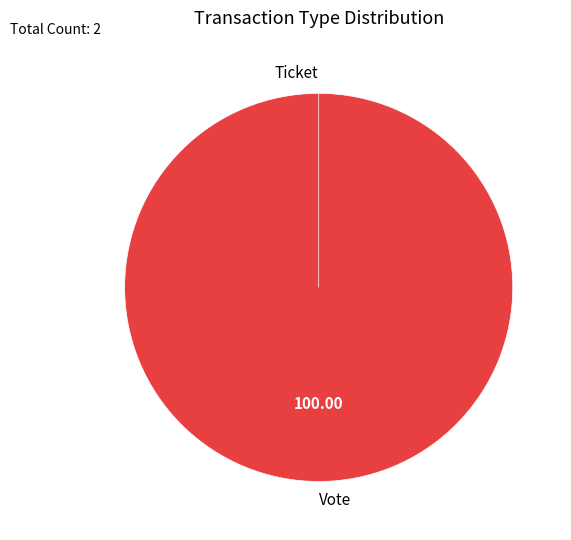

Count the number of slices in the pie.

2